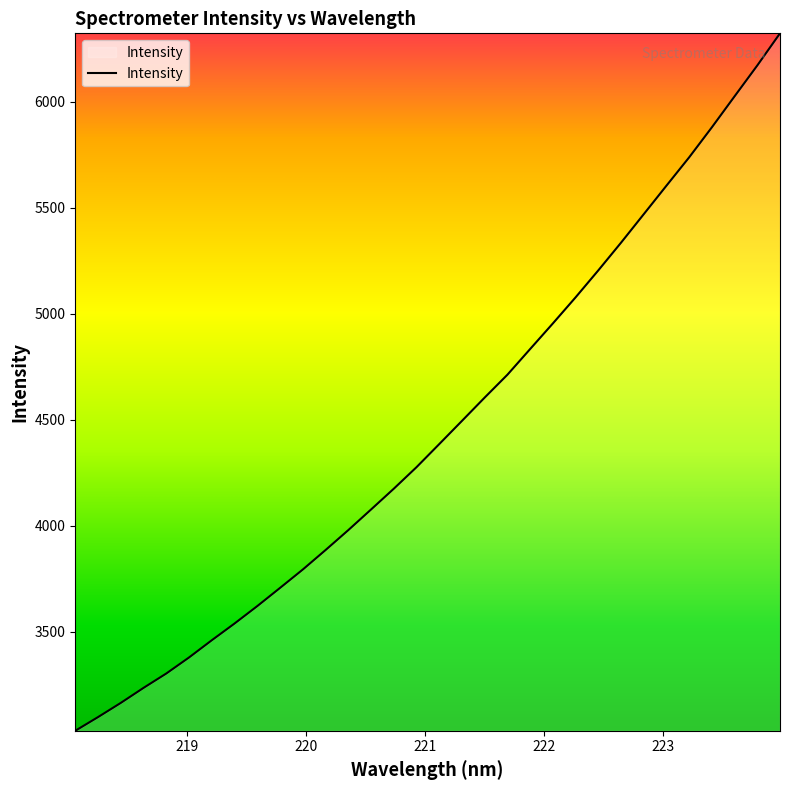

What is the minimum value shown in the chart?

3034.2